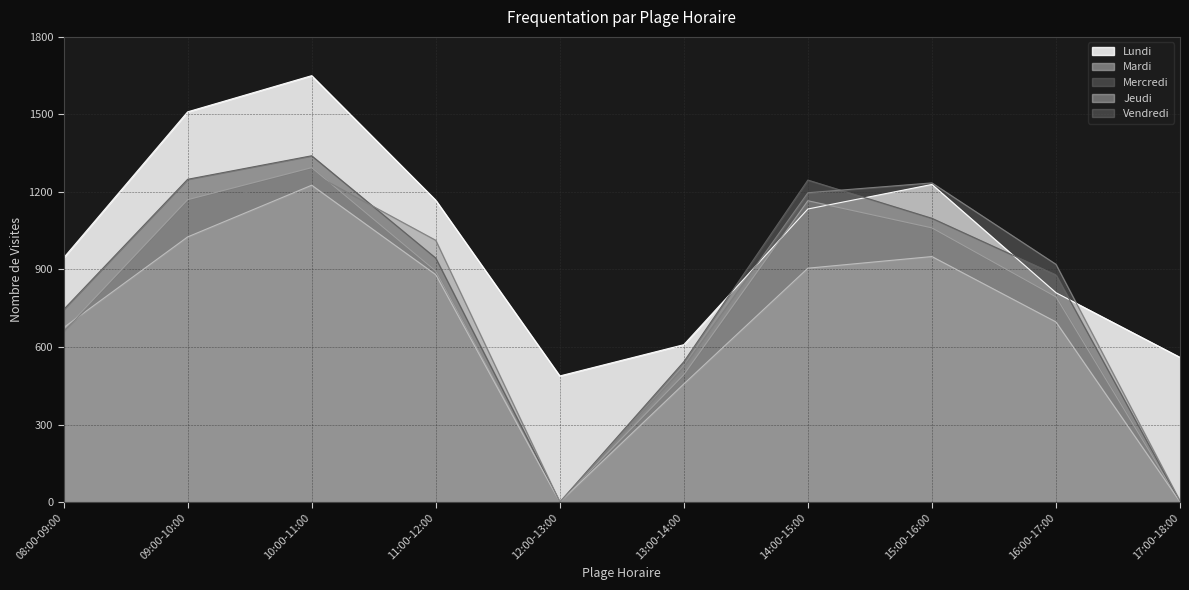

Read the Mercredi value at 16:00-17:00.

879